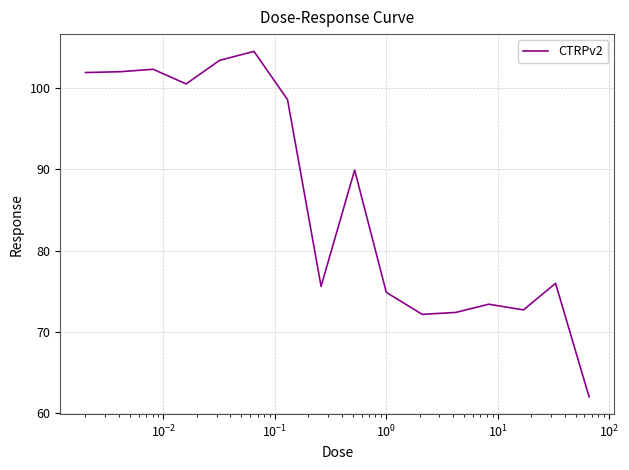

What is the difference between the maximum and minimum values?

42.5